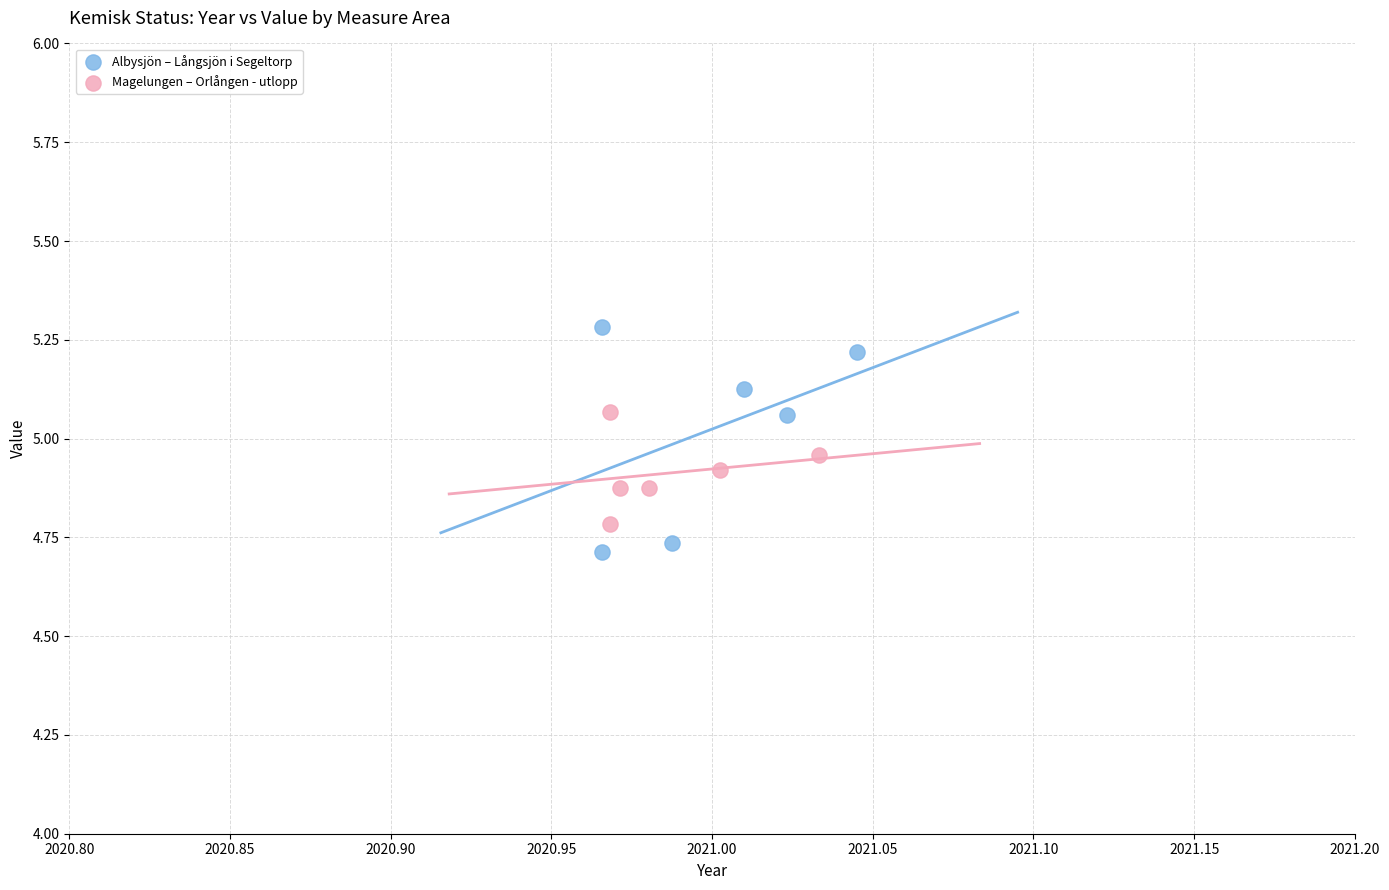

Which series has the largest Y range (max minus min)?

Albysjön – Långsjön i Segeltorp